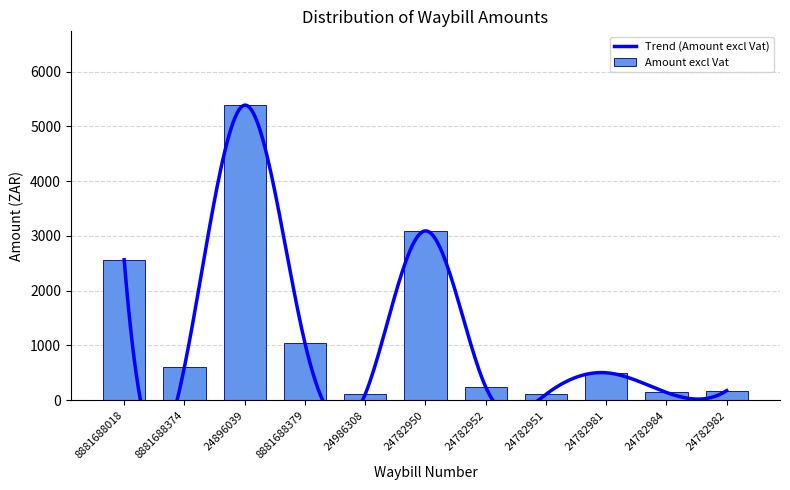

The value of Amount excl Vat at 24782950 is 4292.0. True or false?

False